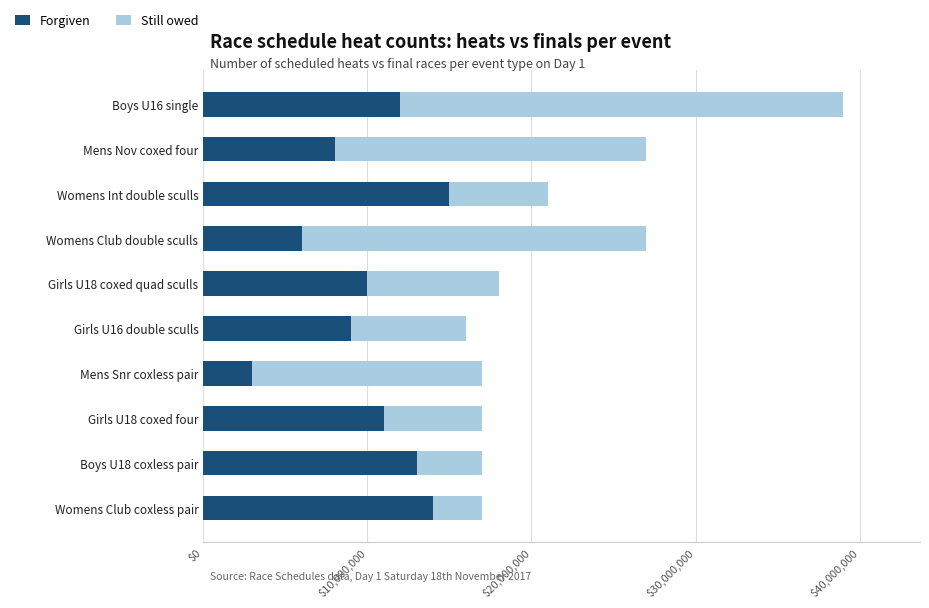

What are all the series names shown in the legend?

Forgiven, Still owed